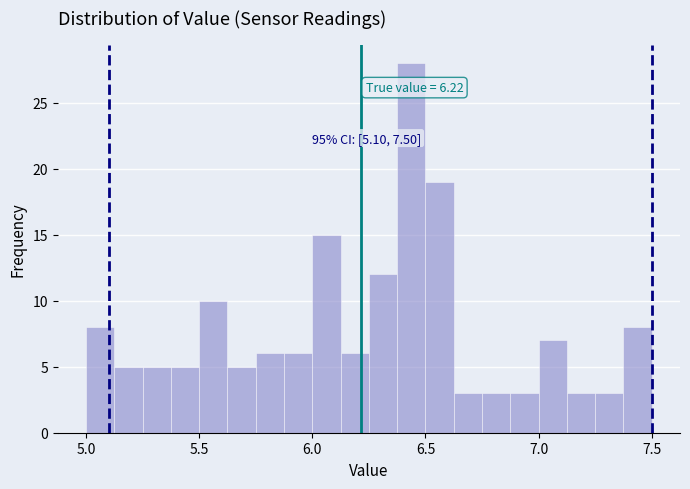

Read against the x-axis, roughly where is the centre of the tallest bar?

6.45